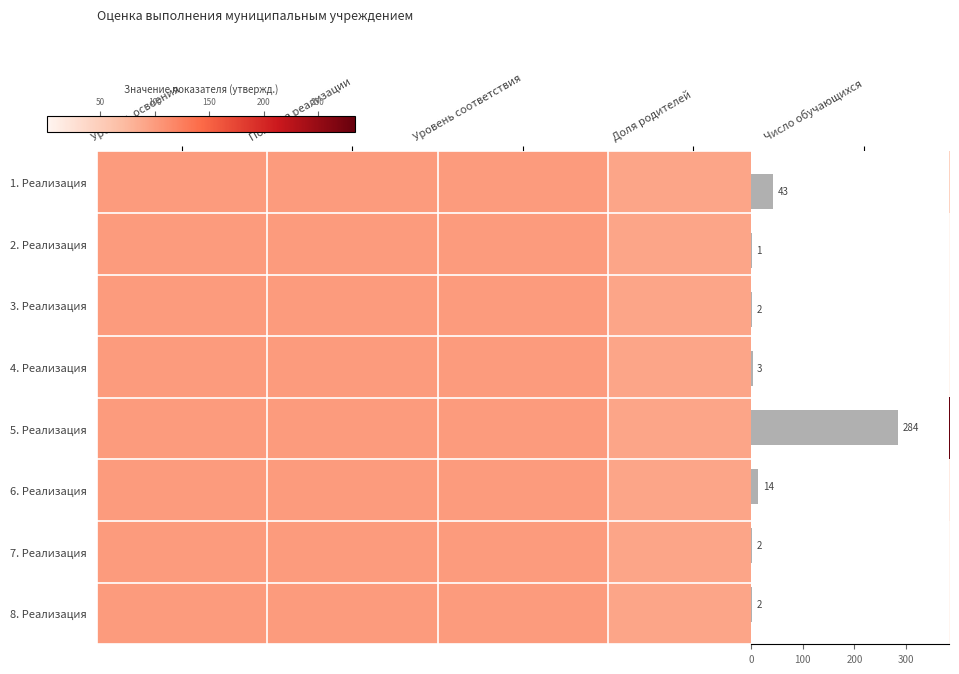

What is the smallest value displayed?

1